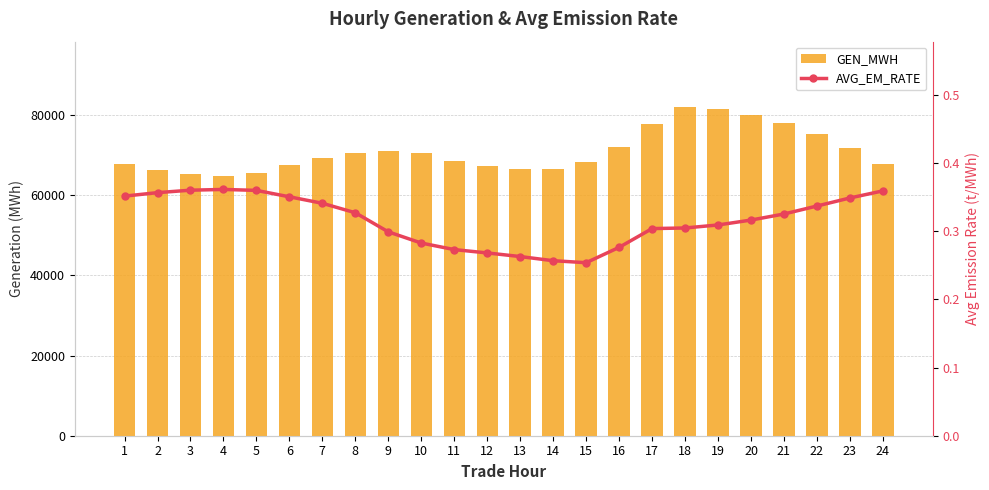

What is the maximum value shown in the chart?

81873.0